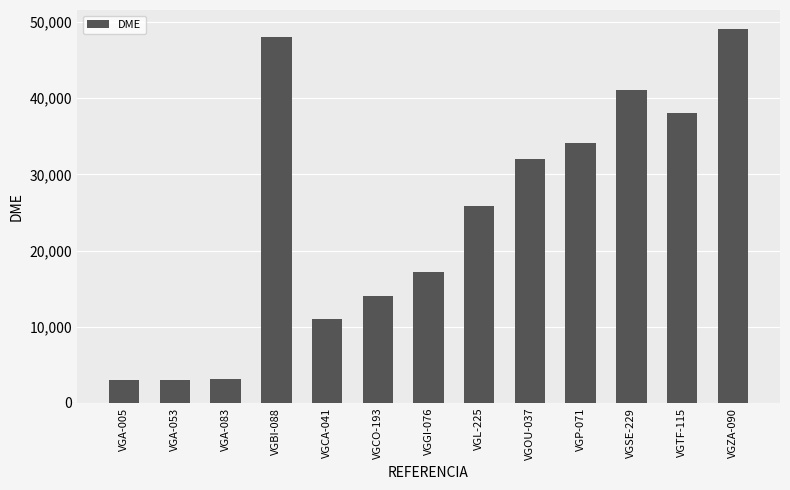

What is the ratio of the value at VGA-005 to the value at VGCA-041?

0.3